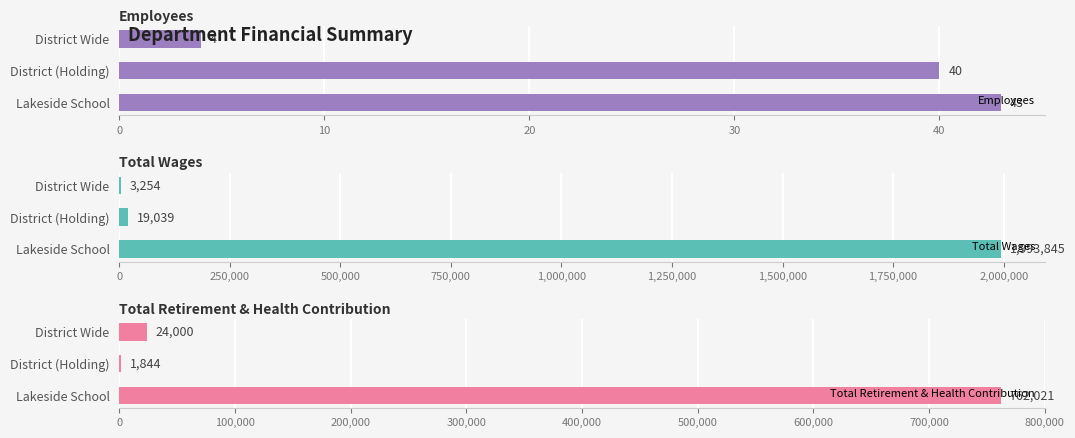

Which series has the largest total across all categories?

Total Wages